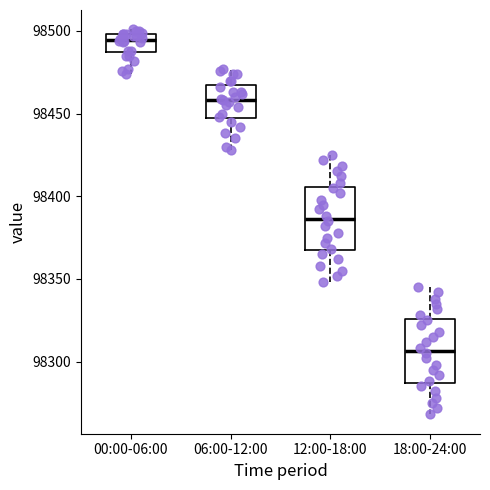

Reading left to right, read every box against the y-axis: the position of its median line, the range the box covers, and the ends of its whiskers. The values are not printed on the chart, so give them approximately, as read against the axis.

00:00-06:00: median 98495, box 98485 to 98500, whiskers 98475 to 98500 (just above the box's upper edge)
06:00-12:00: median 98460, box 98445 to 98465, whiskers 98430 to 98475
12:00-18:00: median 98385, box 98365 to 98405, whiskers 98350 to 98425
18:00-24:00: median 98305, box 98285 to 98325, whiskers 98270 to 98345